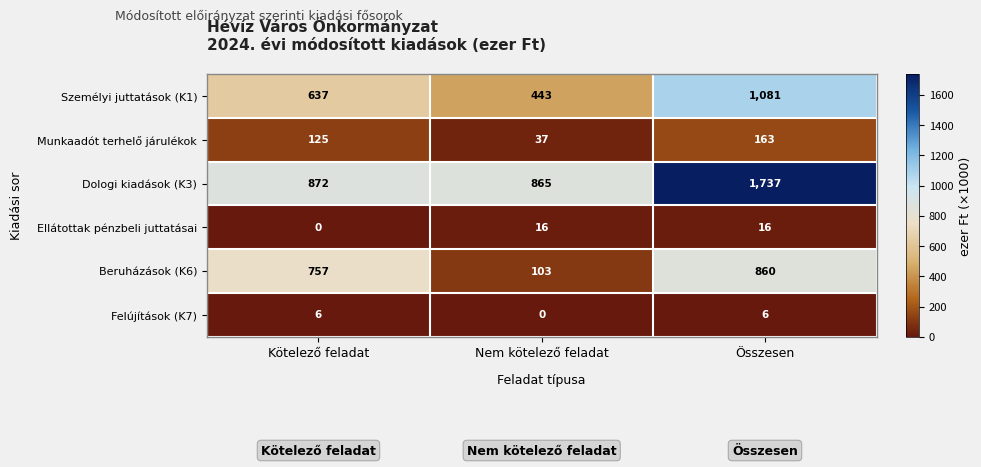

Which series has the largest total across all categories?

Dologi kiadások (K3)